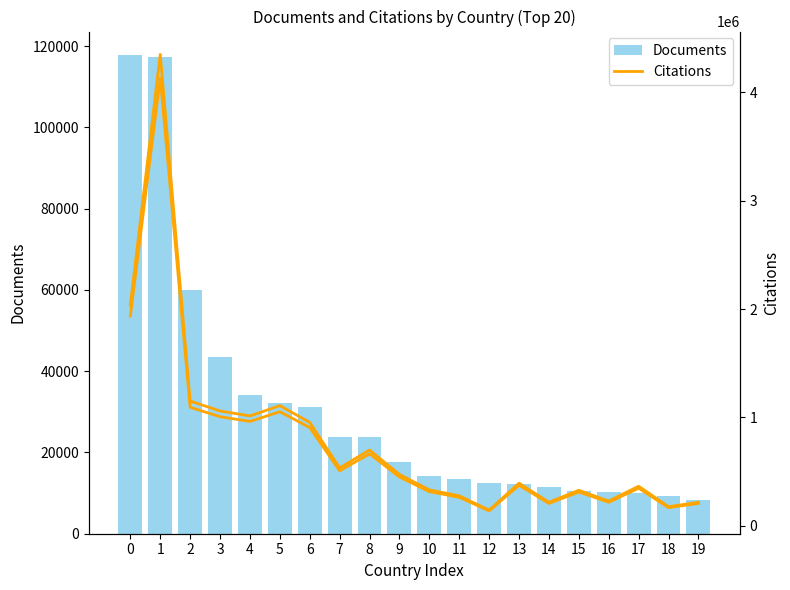

The value of Citations (lower) at 19 is 206177.5. True or false?

True